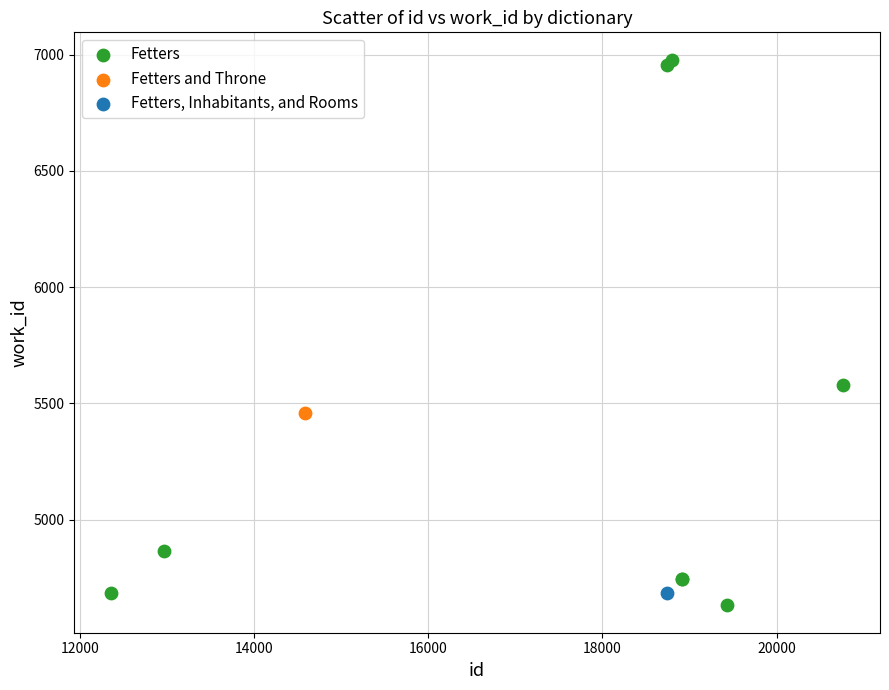

What are all the series names shown in the legend?

Fetters, Fetters and Throne, Fetters, Inhabitants, and Rooms